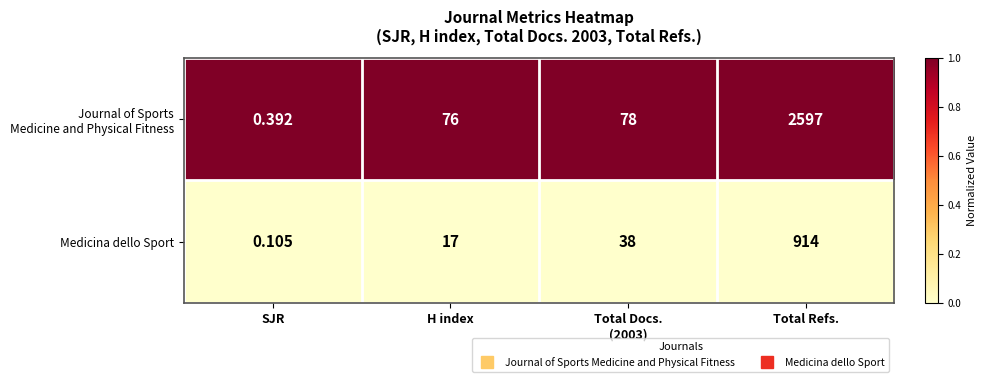

At which category is the sum across all series the highest?

Total Refs.